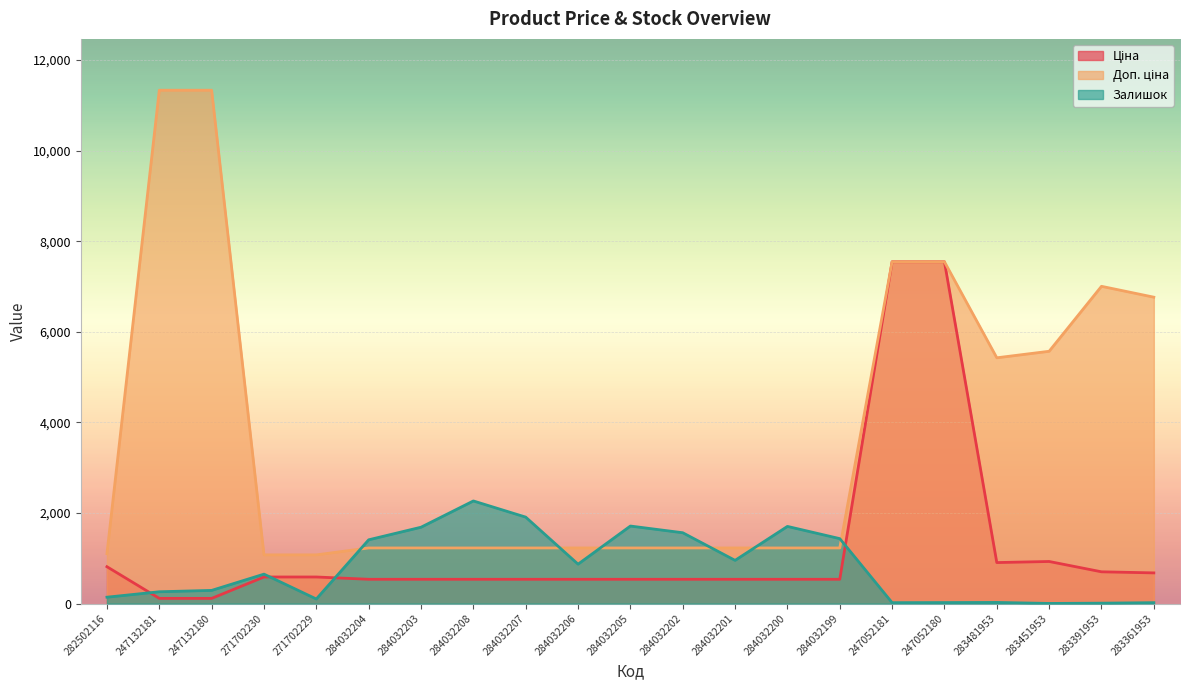

Does the chart display data point markers on the line(s)?

No